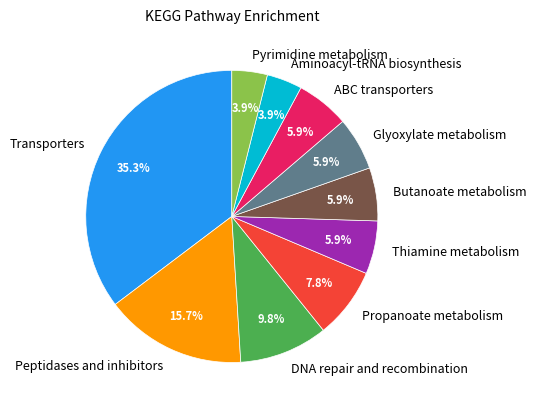

How many slices are in this pie chart?

10